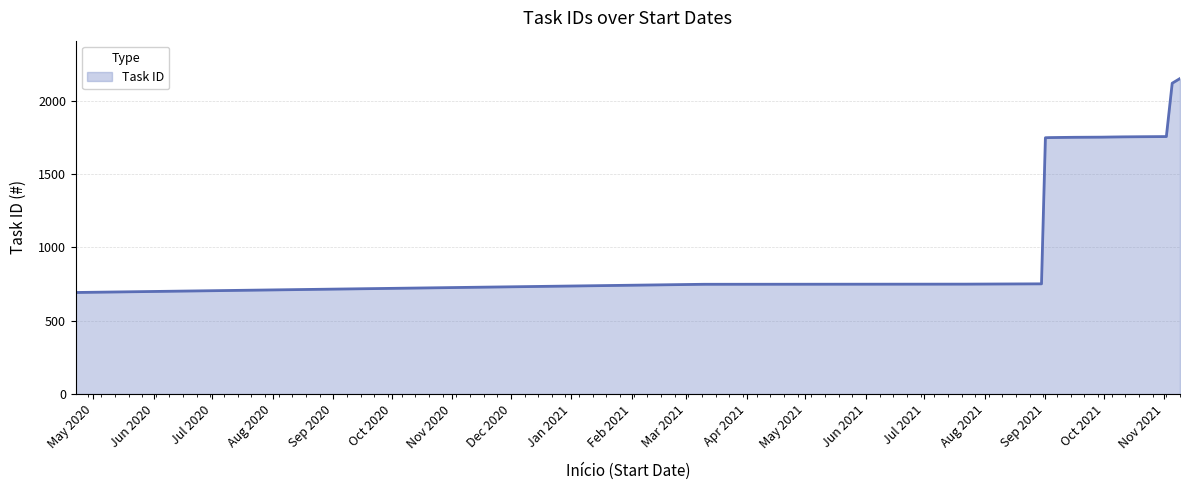

What is the difference between the maximum and minimum values?

1460